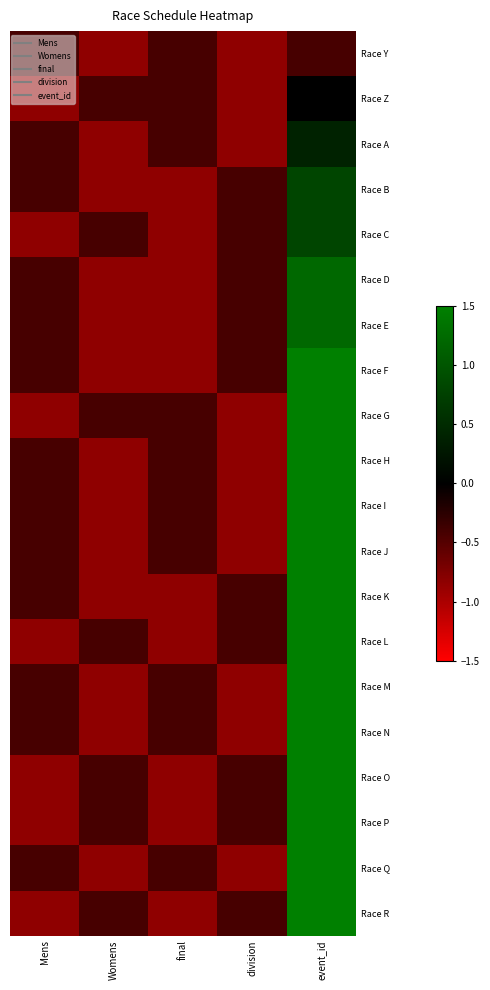

What is the spread (max minus min) of values at event_id?

1.9